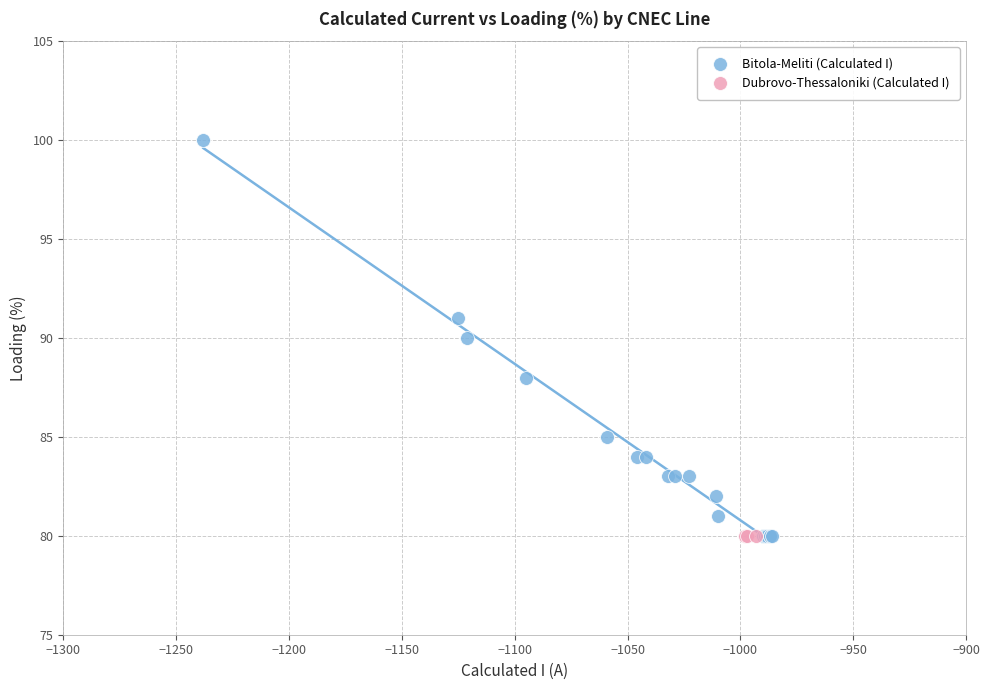

Which series reaches the maximum Y coordinate?

Bitola-Meliti (Calculated I)